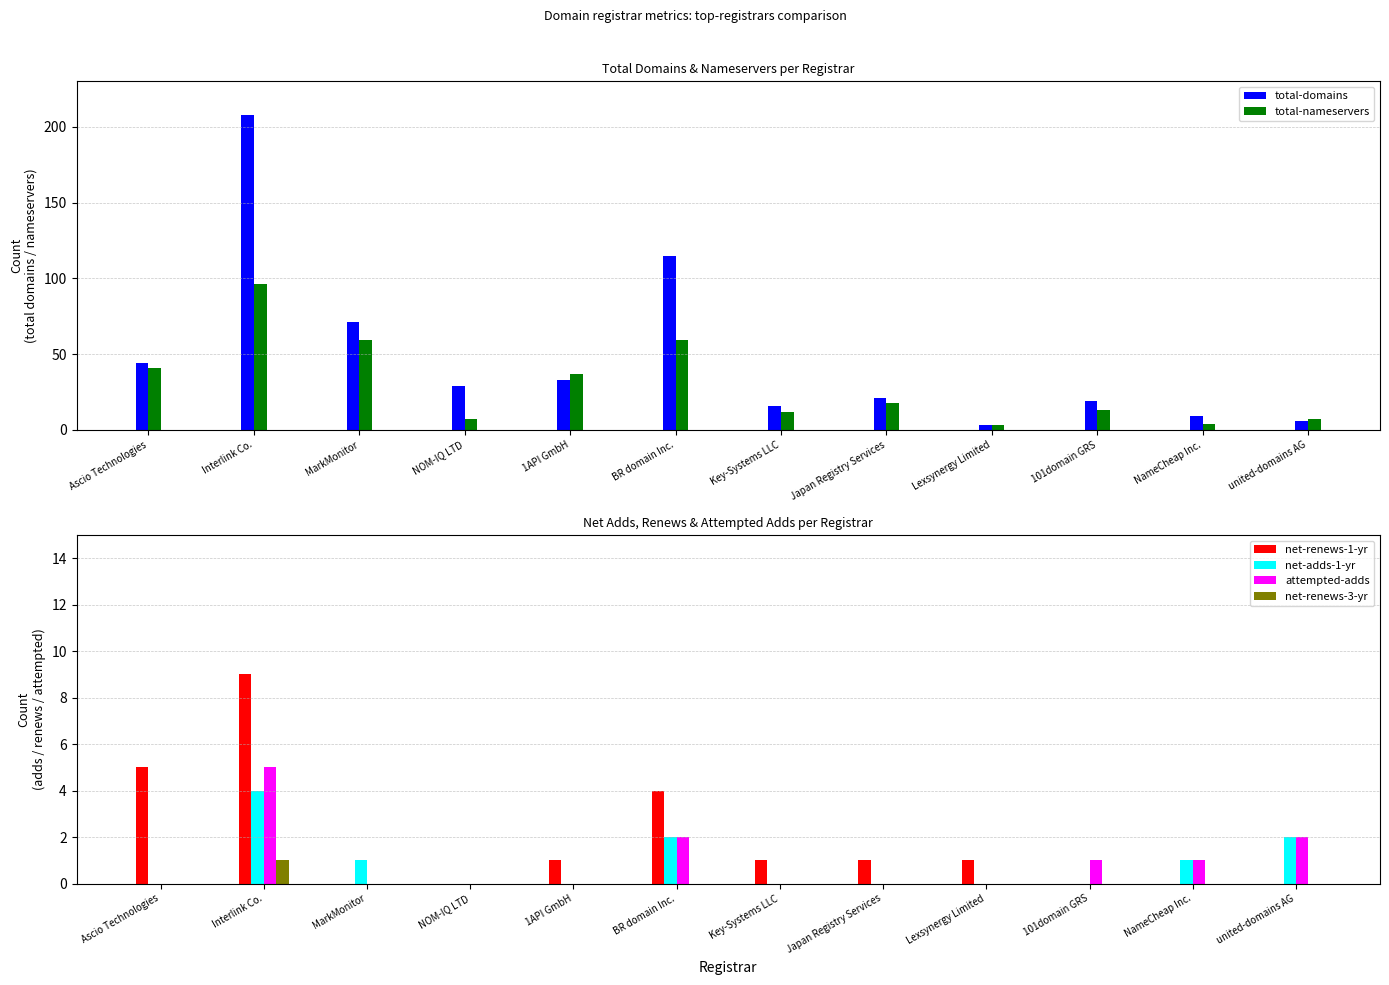

The total-nameservers series shows 12 at united-domains AG. True or false?

False